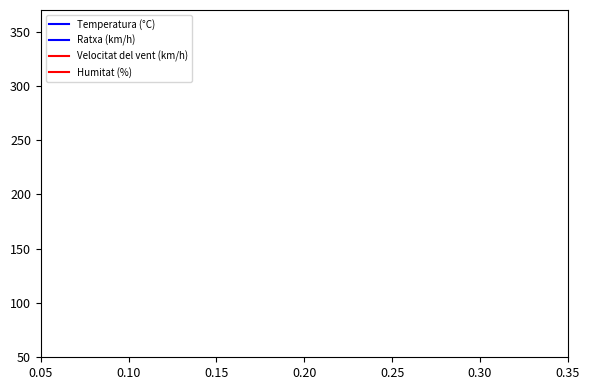

True or false: Velocitat del vent (km/h) has more than 1 interior local peaks.

False